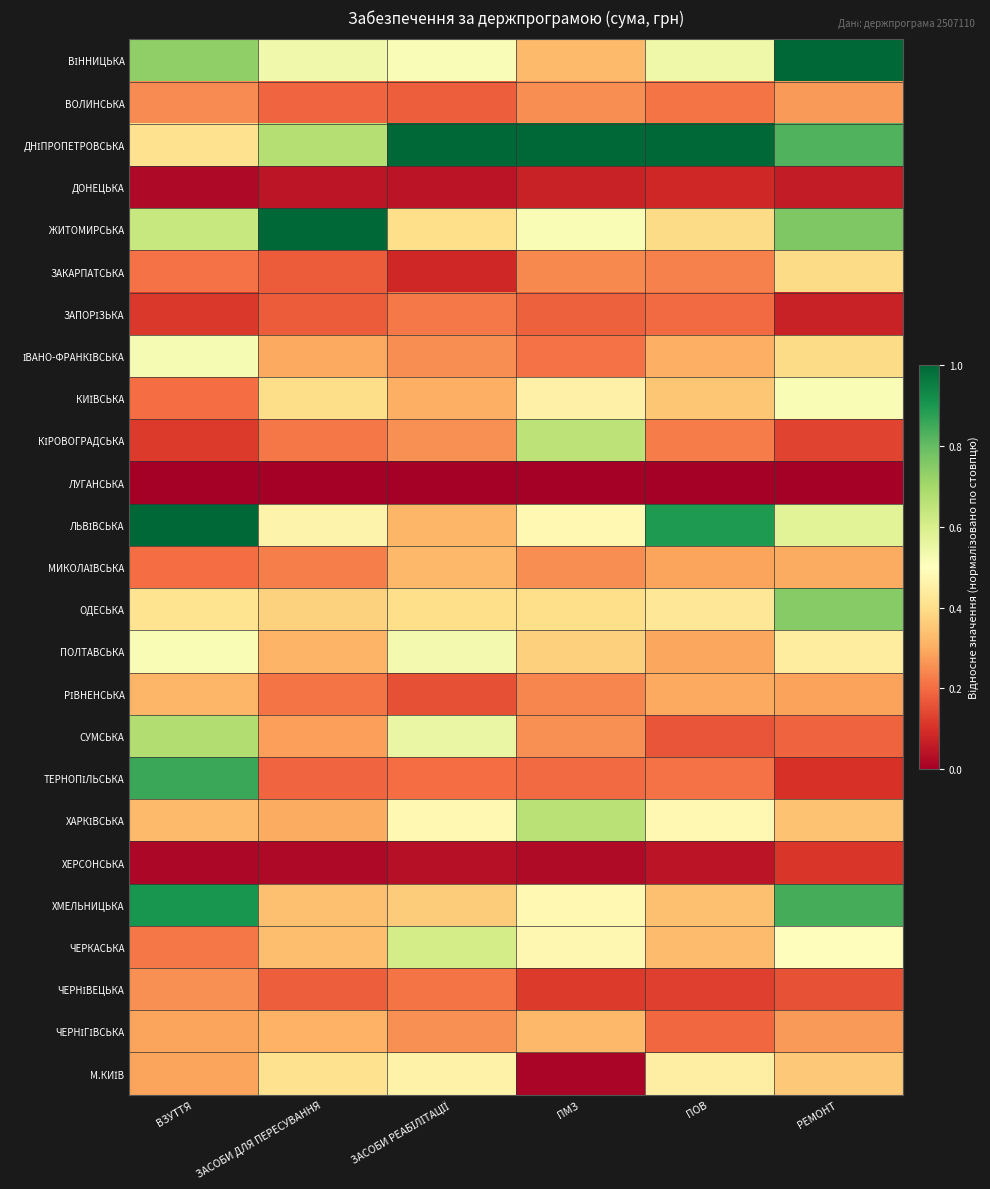

Which has a higher value, ПОВ or ВЗУТТЯ?

ВЗУТТЯ